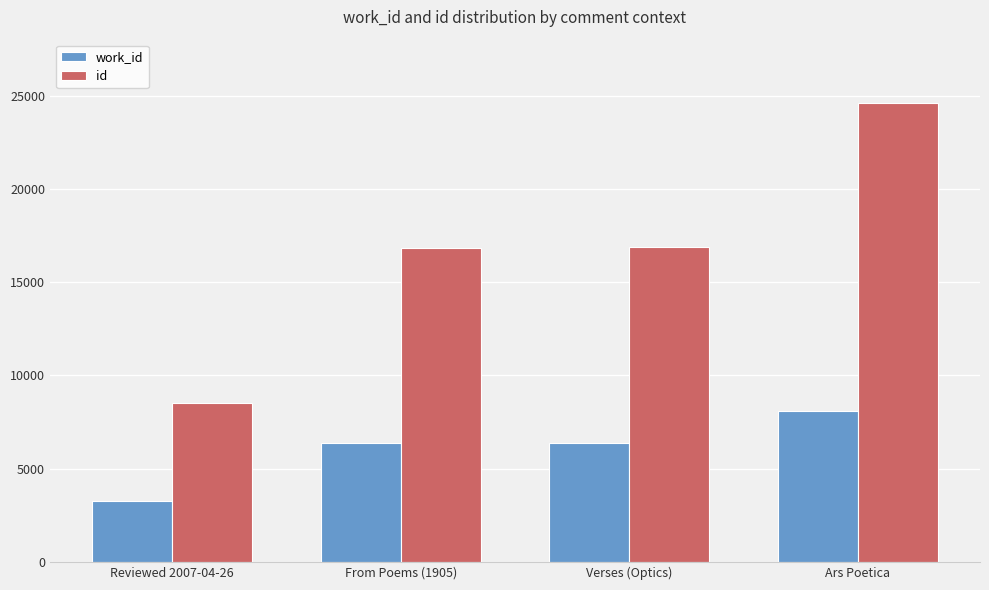

What is the average value of the work_id series?

6025